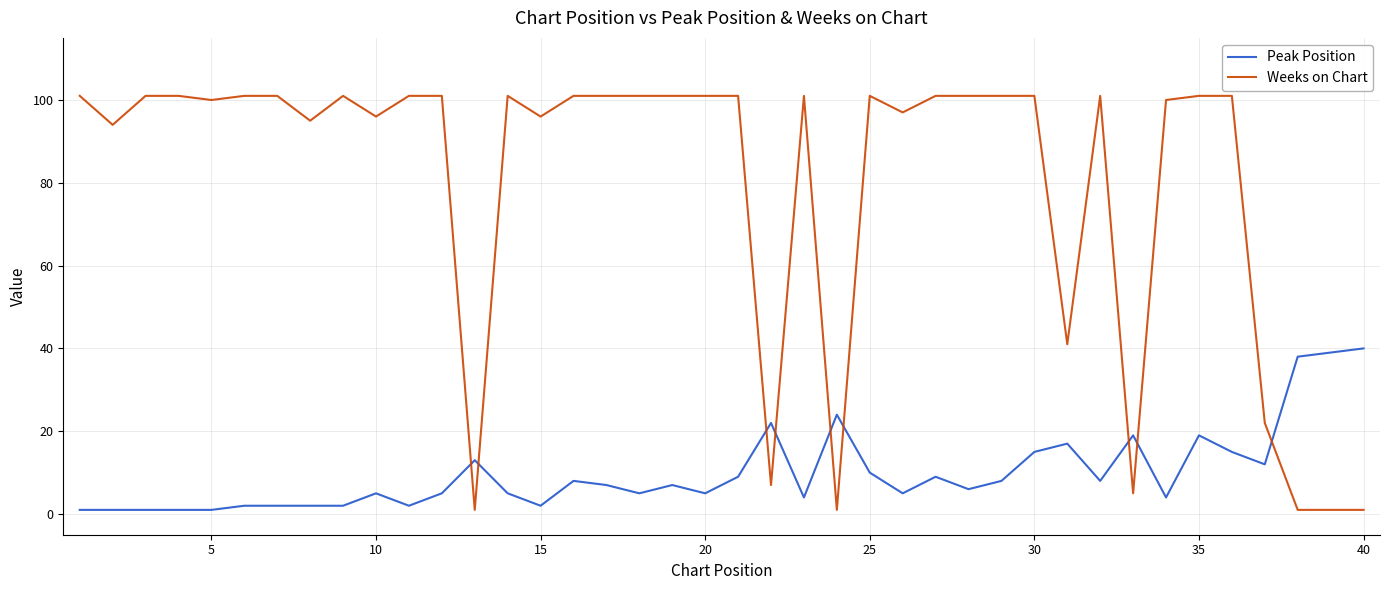

What is the average value of the Weeks on Chart series?

80